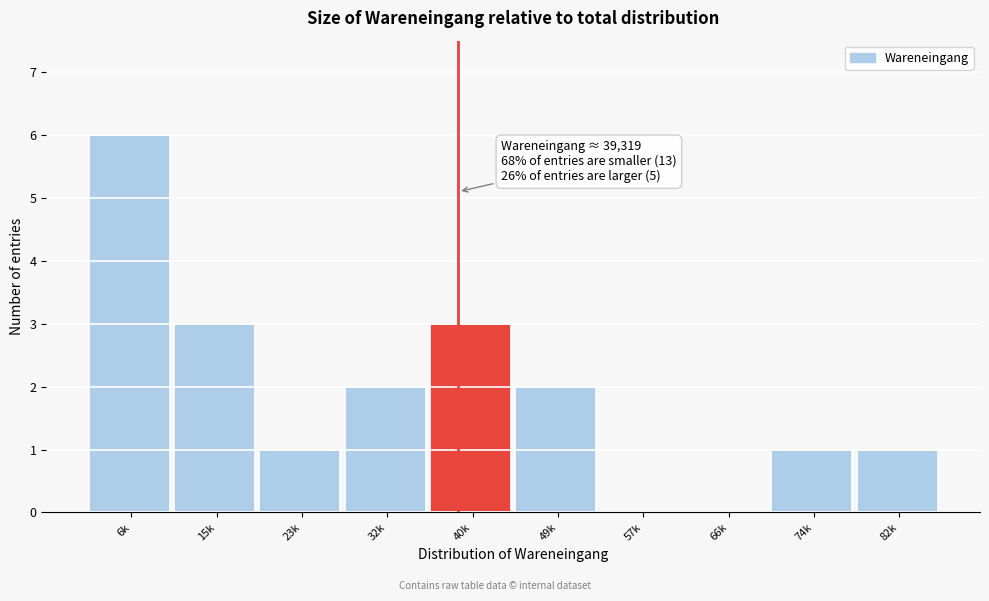

Reading left to right, transcribe all the data shown in this chart.

6k=6	15k=3	23k=1	32k=2	40k=3	49k=2	57k=0	66k=0	74k=1	82k=1